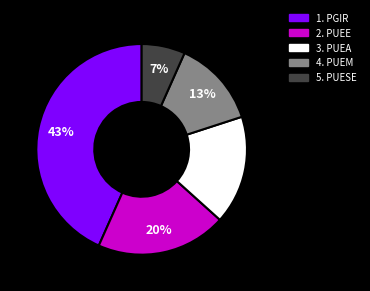

What is the largest slice in the pie chart?

1. PGIR